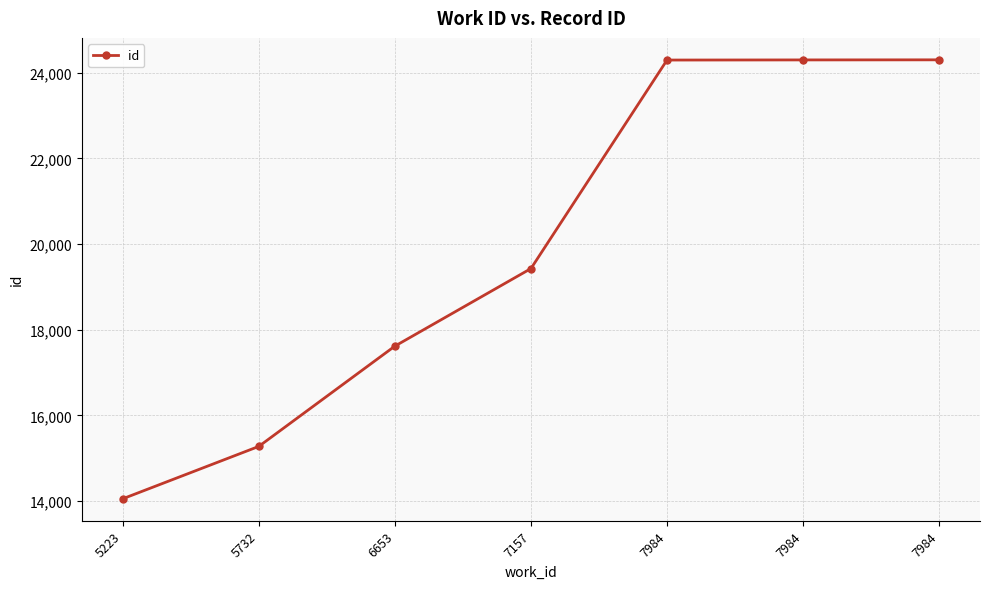

Rank the categories by value from lowest to highest.

5223, 5732, 6653, 7157, 7984, 7984, 7984